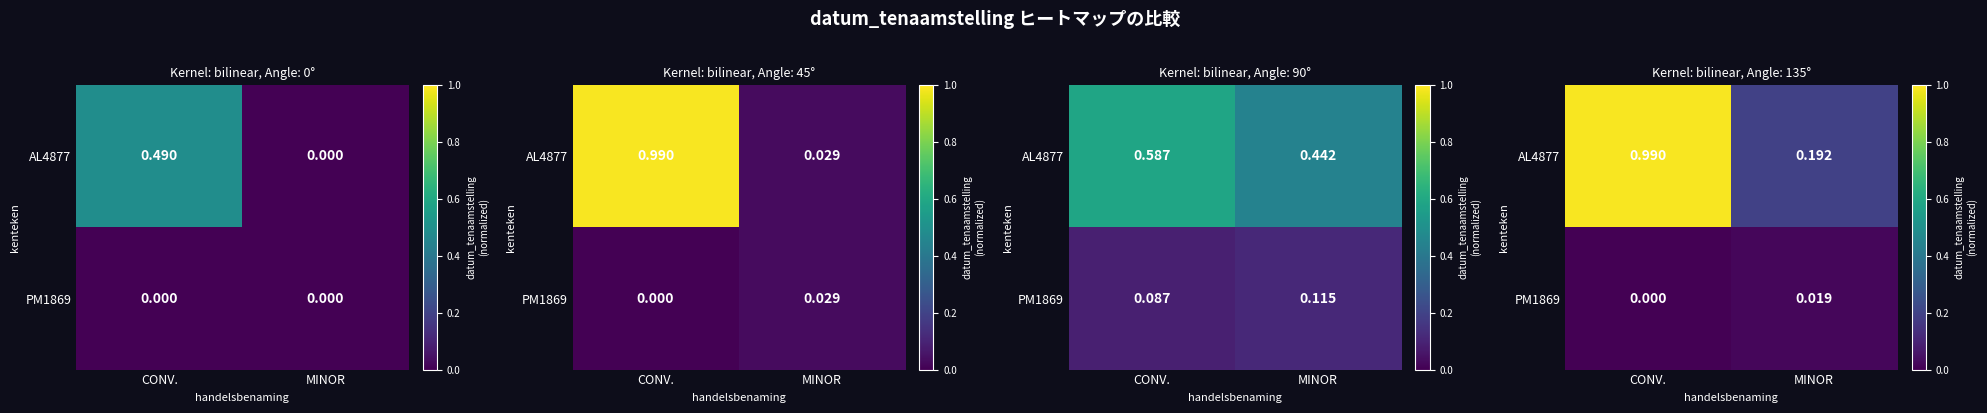

The PM1869 series shows 0.0 at MINOR. True or false?

True